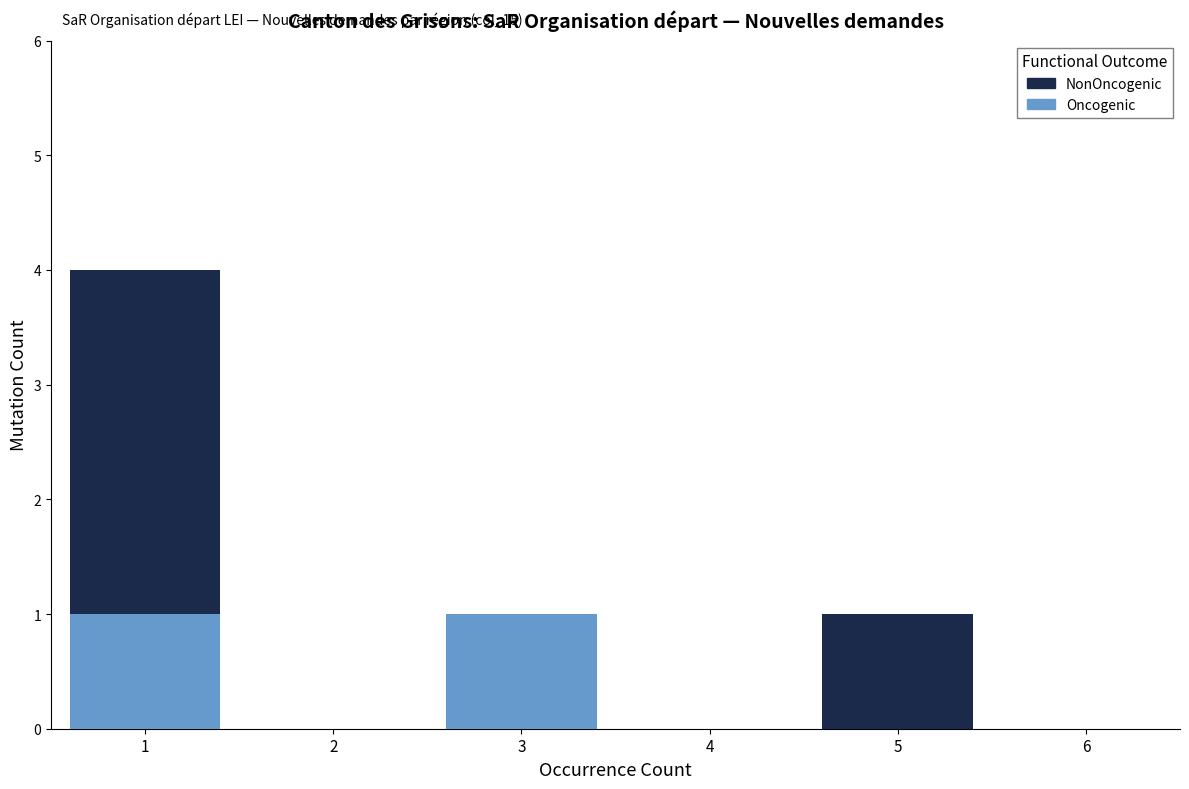

Reading right to left, transcribe the values for Oncogenic.

6=0	5=0	4=0	3=1	2=0	1=1